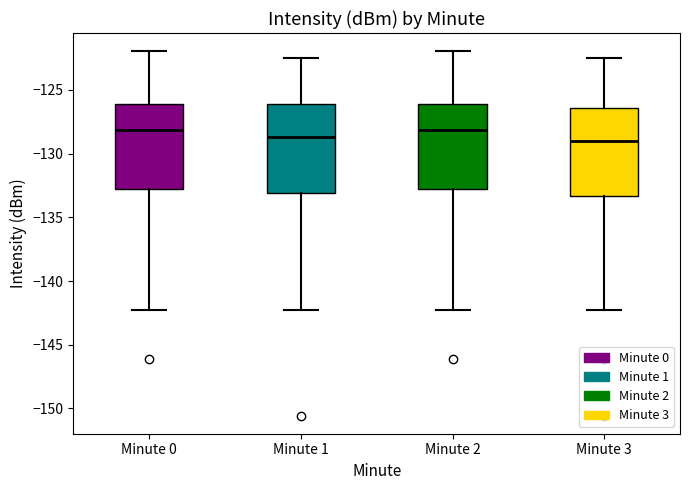

Reading left to right, transcribe this box plot: for each box, give where its median line is, the range the box spans, and where its two whiskers end, as read against the y-axis. The values are not printed on the chart, so give them approximately, as read against the axis.

Minute 0: median -128.0, box -133.0 to -126.0, whiskers -142.0 to -122.0
Minute 1: median -128.5, box -133.0 to -126.0, whiskers -142.0 to -122.5
Minute 2: median -128.0, box -133.0 to -126.0, whiskers -142.0 to -122.0
Minute 3: median -129.0, box -133.5 to -126.5, whiskers -142.0 to -122.5